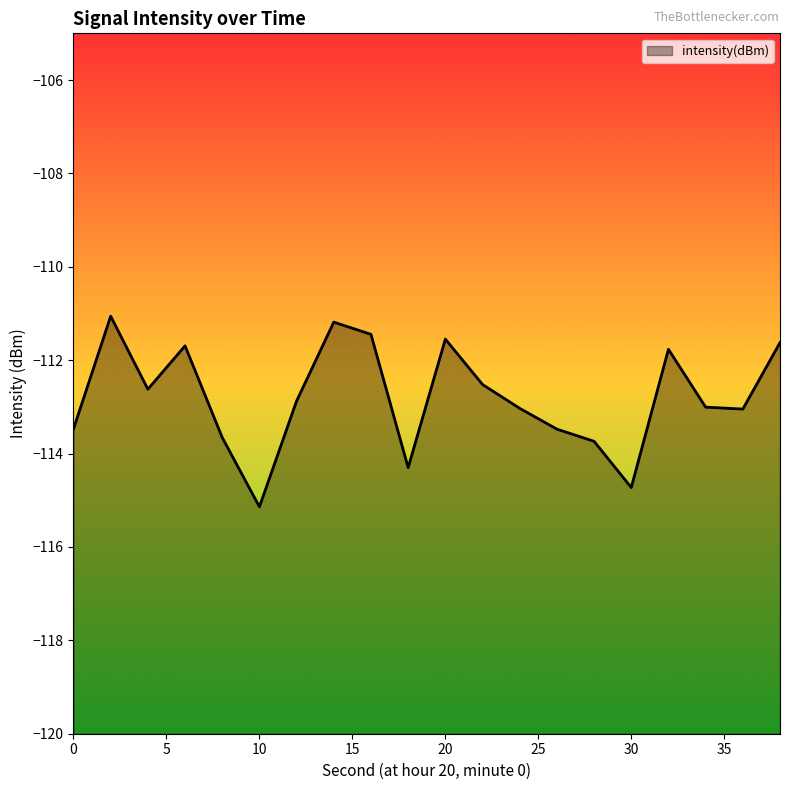

What is the value of the 20th point from the left?

-111.6